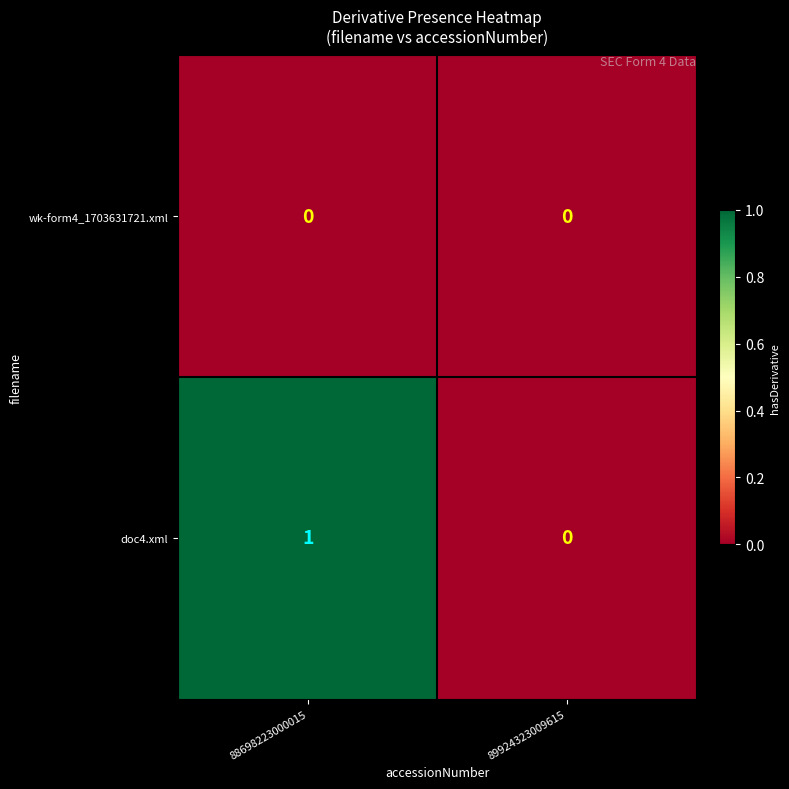

Rank the series by their maximum value, from lowest to highest.

wk-form4_1703631721.xml, doc4.xml